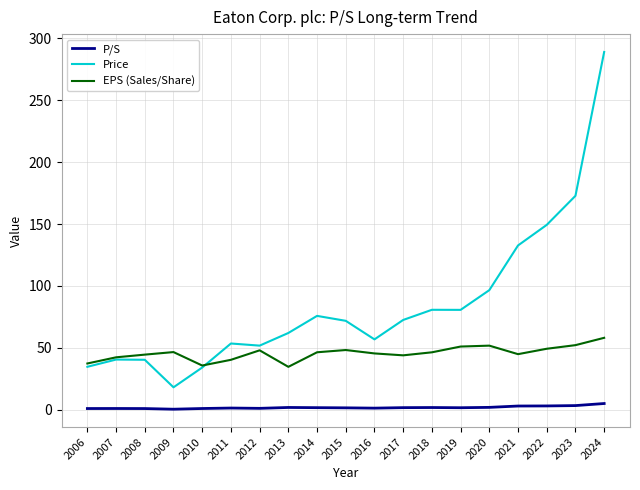

Where is Price nearest to the value 153?

2022